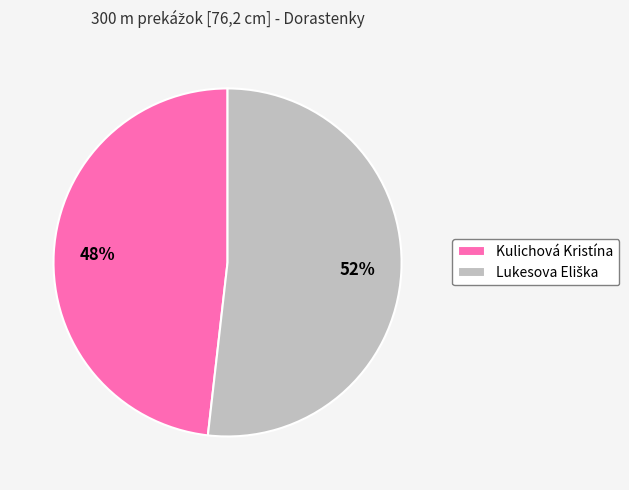

Which category has the smallest portion of the pie?

Kulichová Kristína